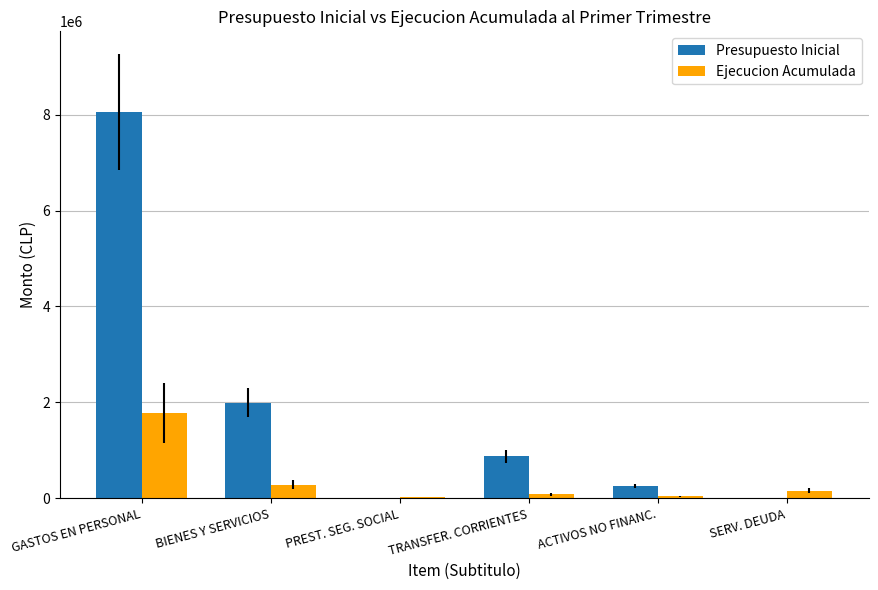

What is the sum of all Presupuesto Inicial values?

11188796